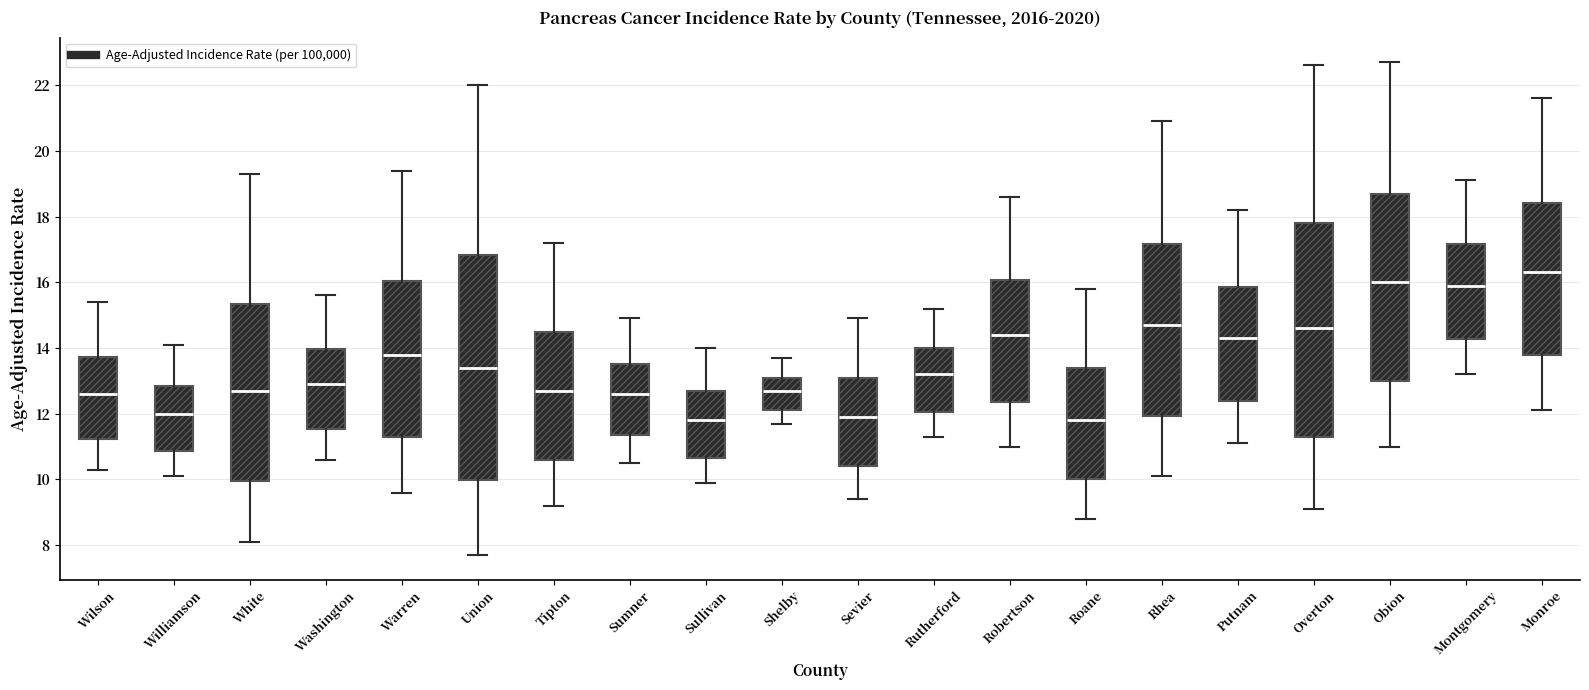

Which box has the highest median line?

Monroe